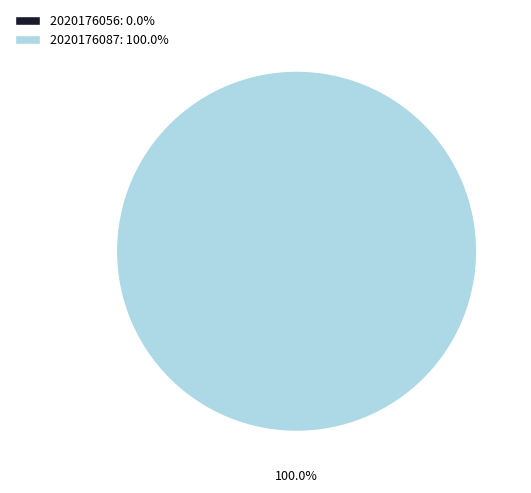

What percentage is NOT represented by 2020176056?

100.0%